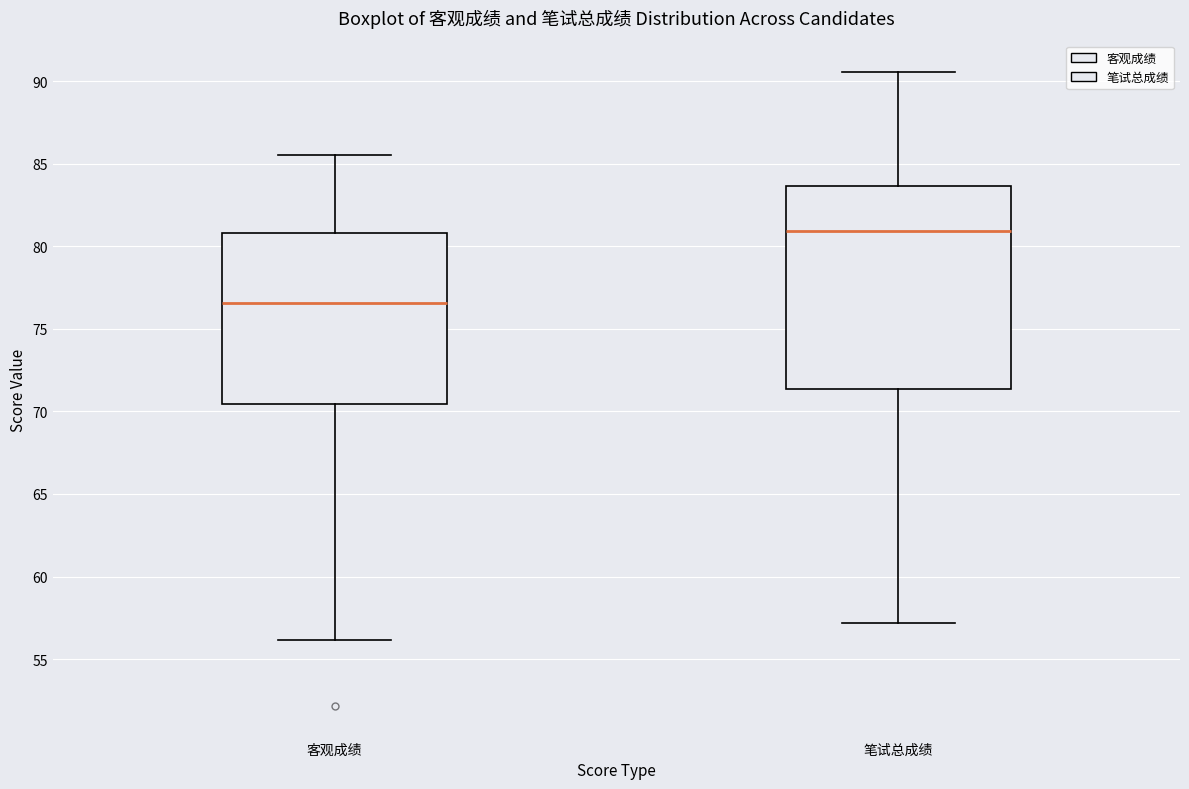

Reading left to right, read every box against the y-axis: the position of its median line, the range the box covers, and the ends of its whiskers. The values are not printed on the chart, so give them approximately, as read against the axis.

客观成绩: median 76.5, box 70.5 to 81.0, whiskers 56.0 to 85.5
笔试总成绩: median 81.0, box 71.5 to 83.5, whiskers 57.0 to 90.5